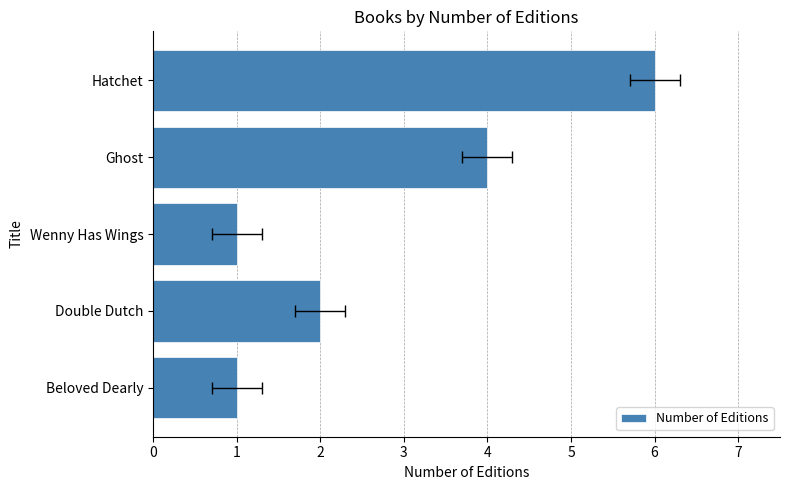

Is it true that the value at Wenny Has Wings is 1?

True